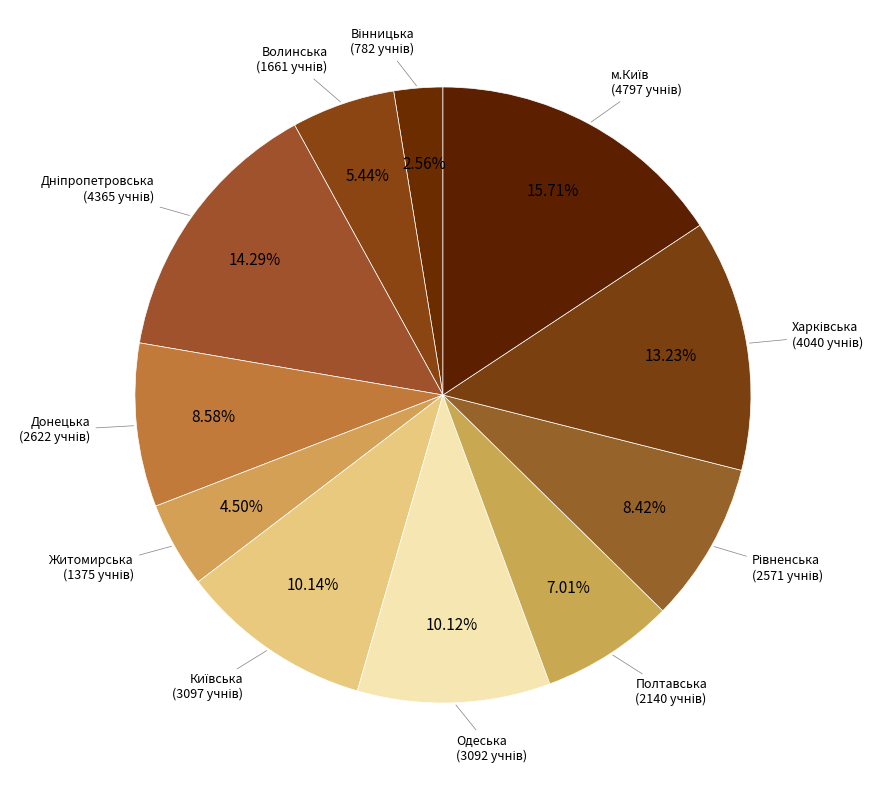

To the nearest percent, what is the combined percentage of Донецька and Житомирська?

13%